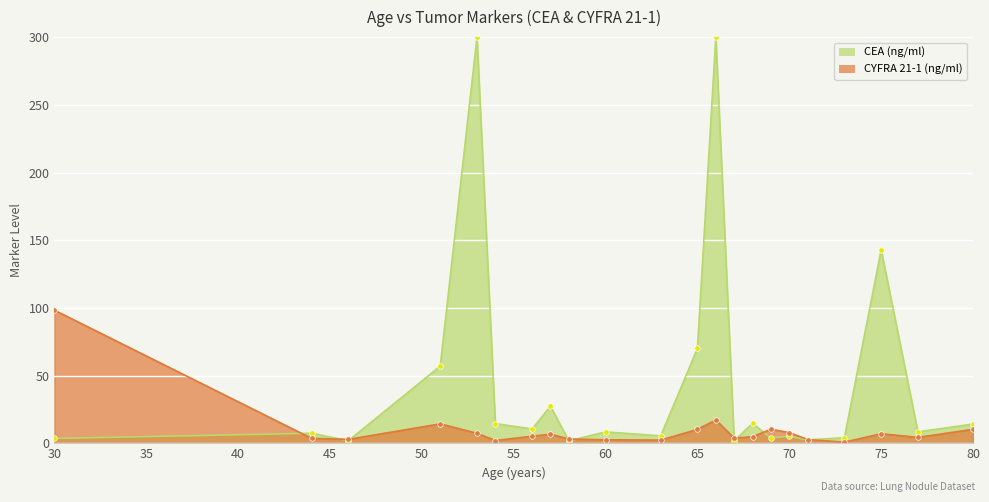

What is the value of the 20th point from the left?

7.1